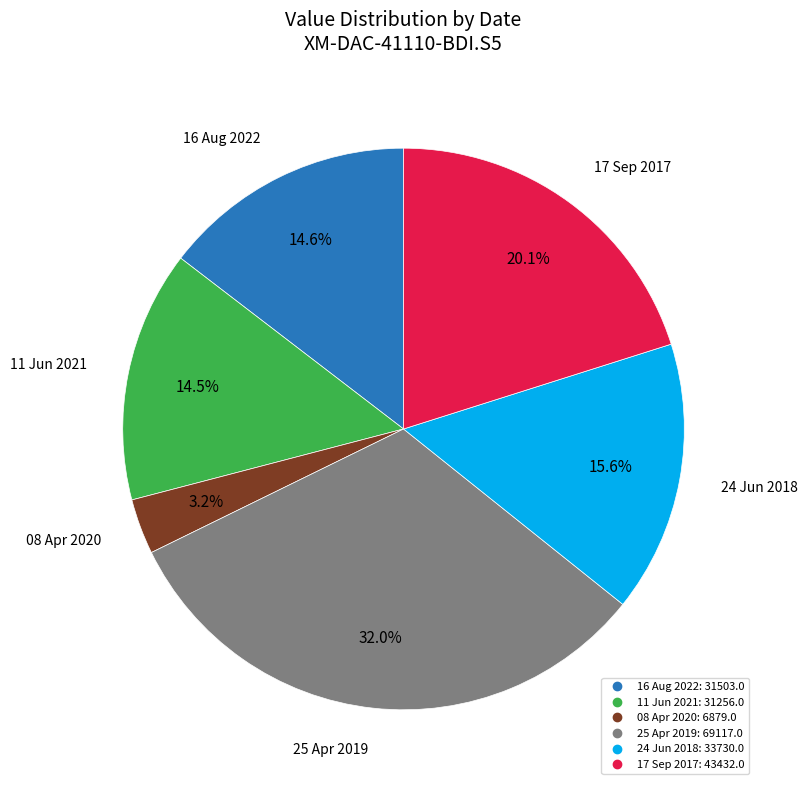

To the nearest percent, what is the combined percentage of 25 Apr 2019 and 11 Jun 2021?

46%